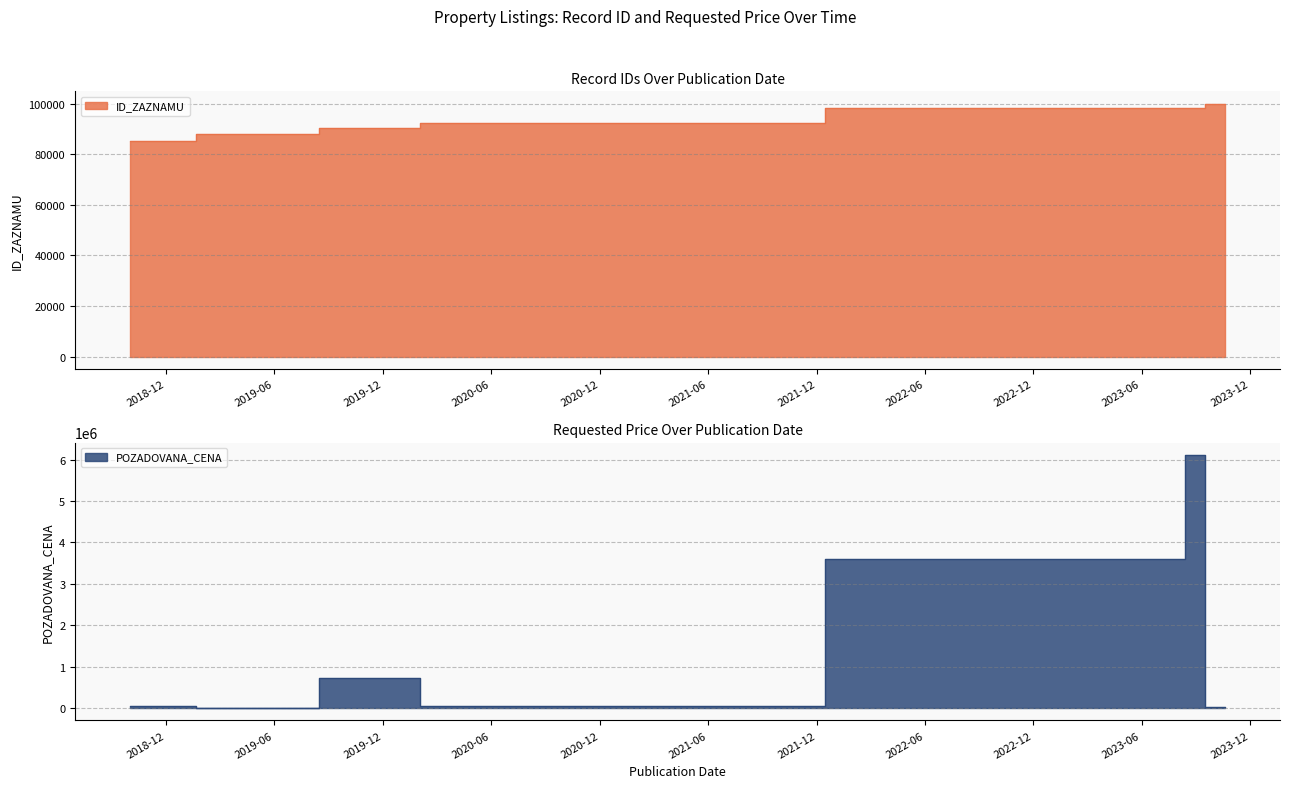

What is the sum of all POZADOVANA_CENA values?

10541345